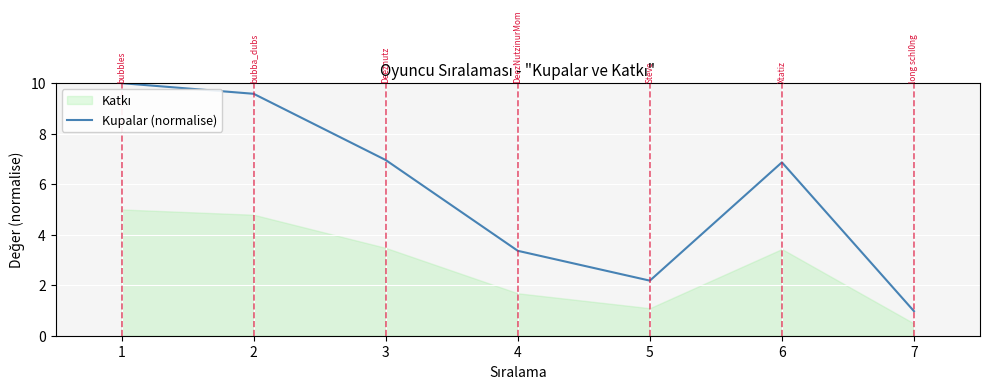

How many categories are shown in the chart?

7